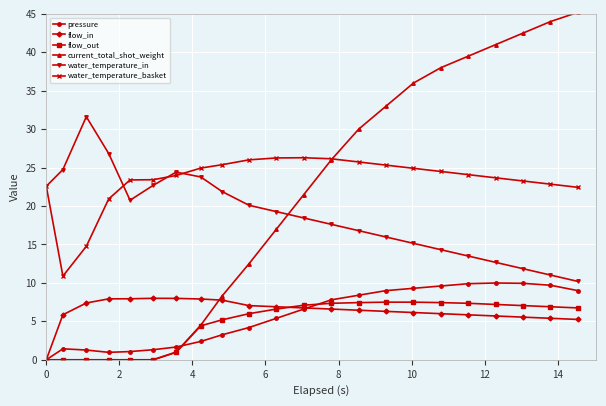

In water_temperature_in, how many points are higher than both neighbors (excluding endpoints)?

2